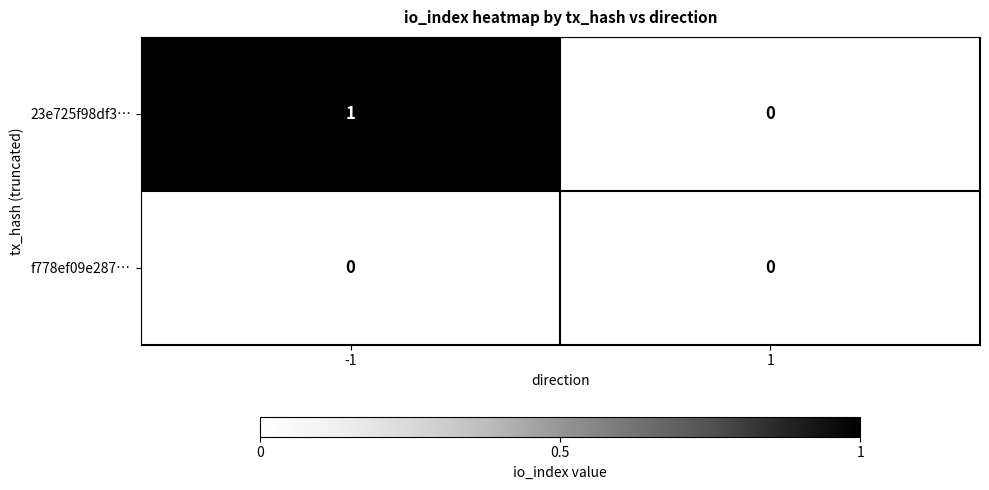

At which category is the sum across all series the highest?

-1